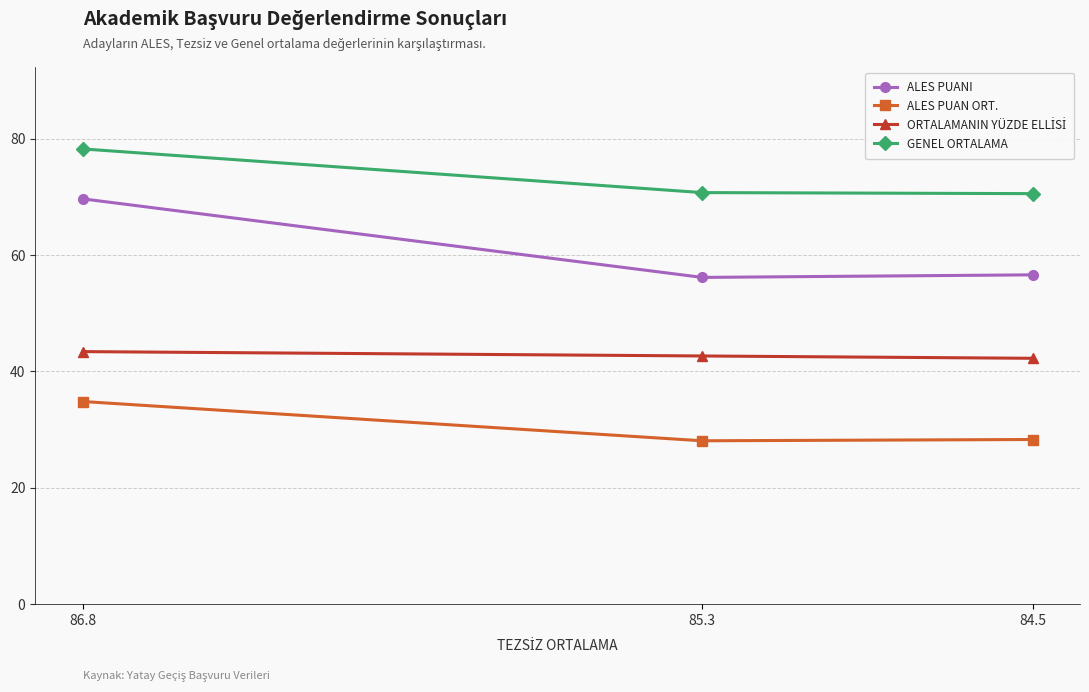

Rank the series by their maximum value, from highest to lowest.

GENEL ORTALAMA, ALES PUANI, ORTALAMANIN YÜZDE ELLİSİ, ALES PUAN ORT.